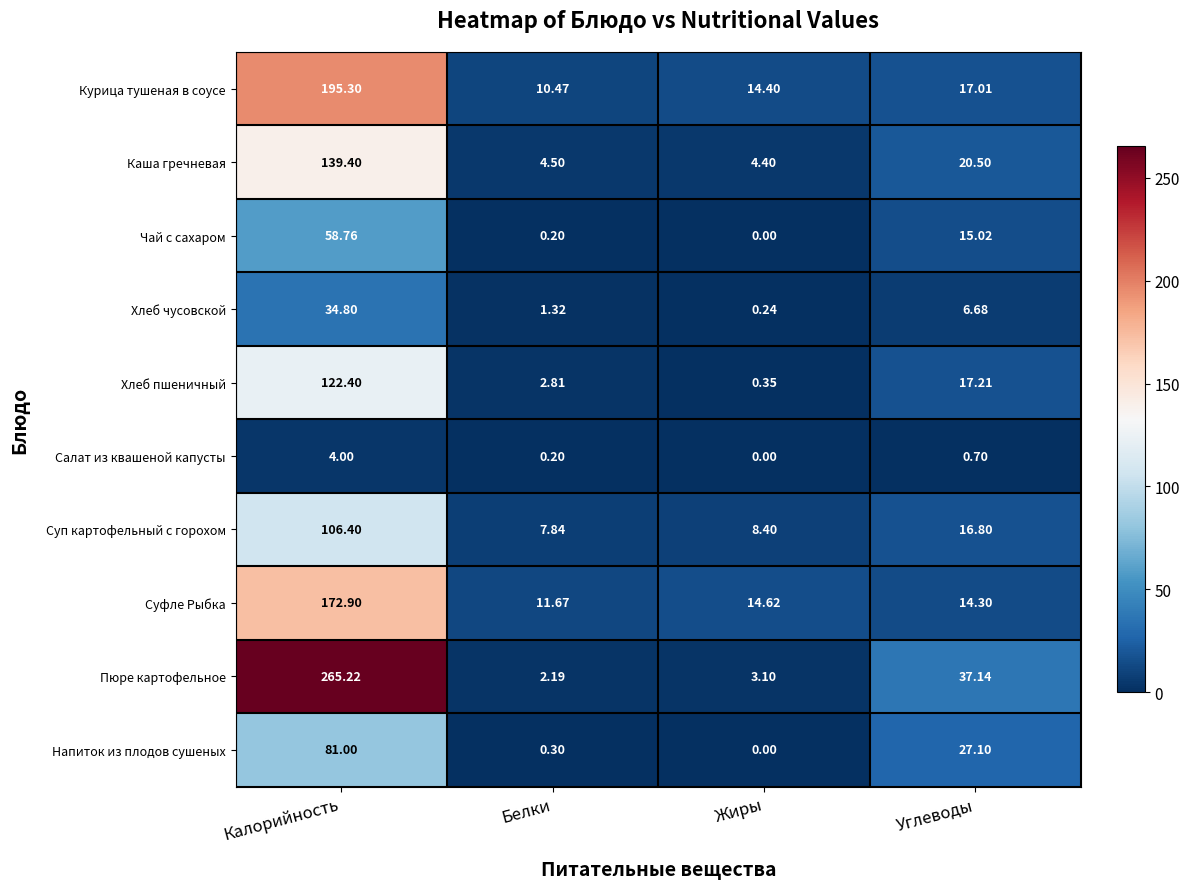

What is the total value across all series at Белки?

41.5